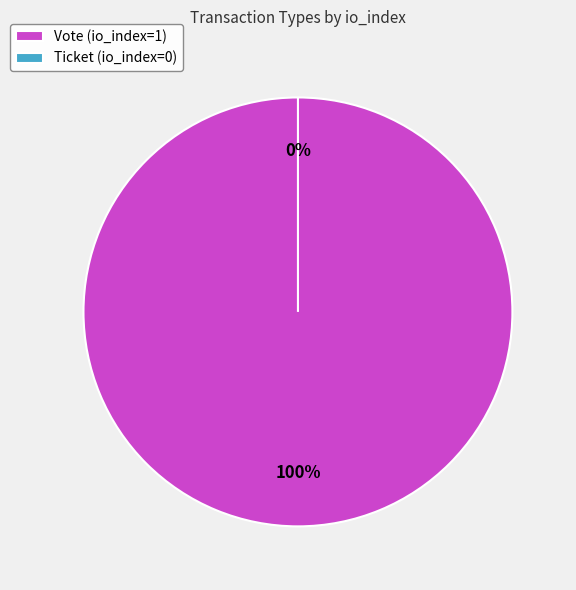

What is the change in value from Vote to Ticket?

-1